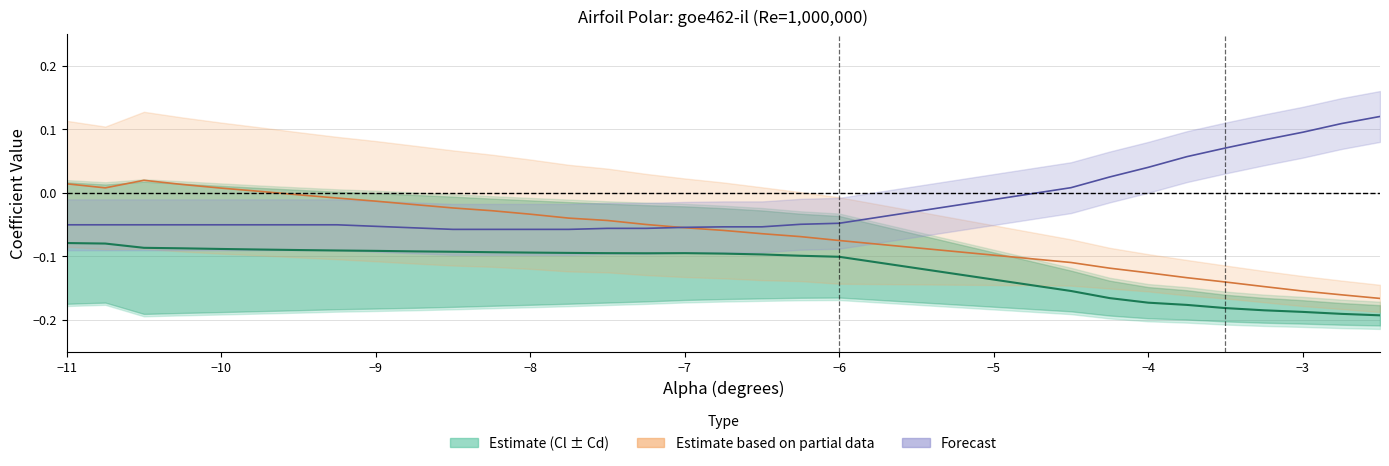

The Bot_Xtr center series shows -0.1 at −9. True or false?

True